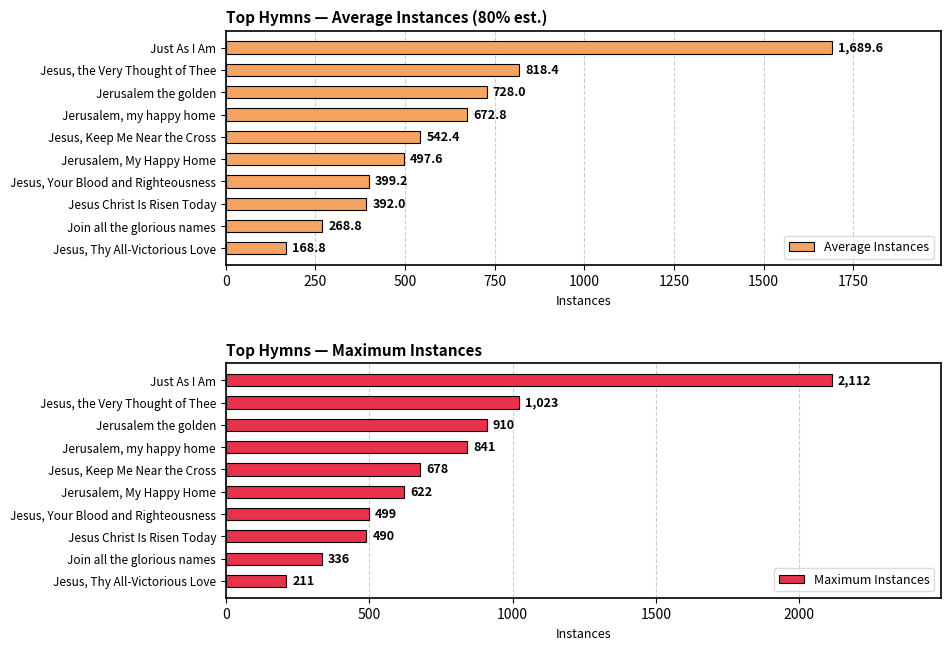

List the series in order of their peak value, highest first.

Maximum Instances, Average Instances